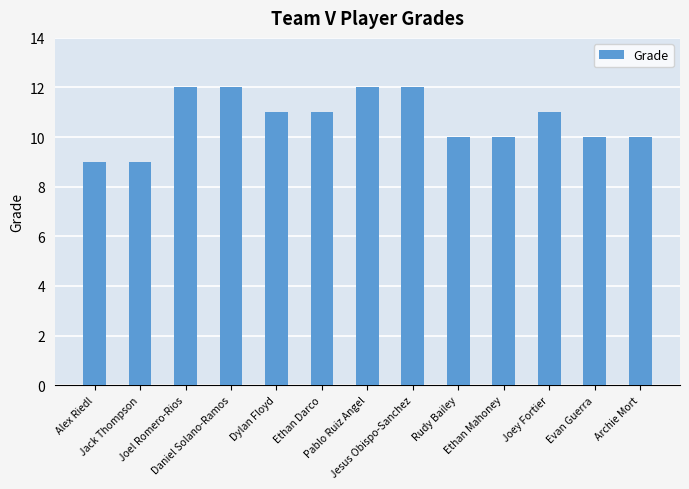

The value at Joey Fortier is 4. True or false?

False